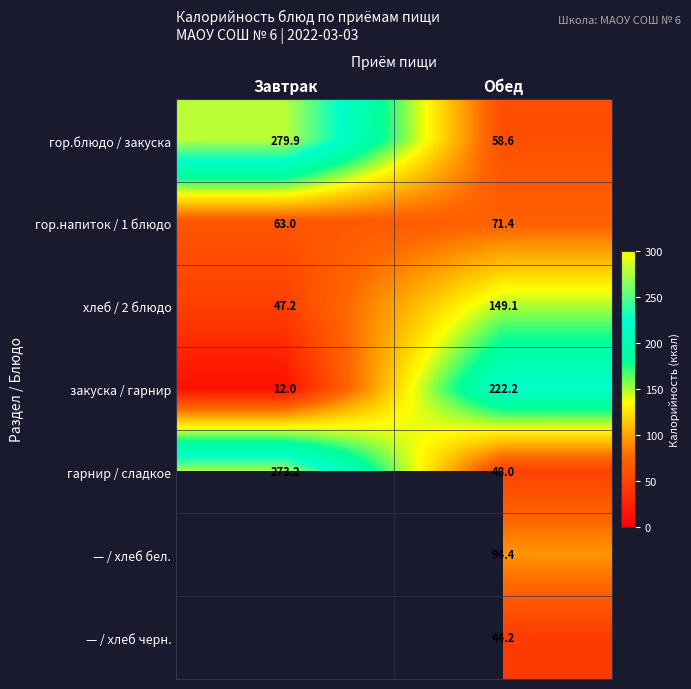

How many values in the хлеб / 2 блюдо series are below 149?

1